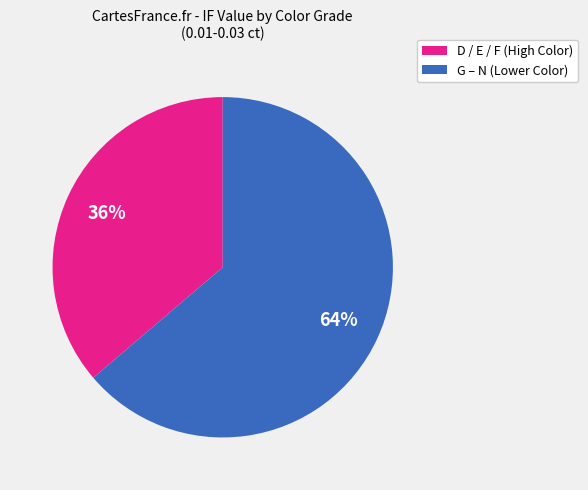

True or false: G – N (Lower Color) accounts for 53% of the total.

False